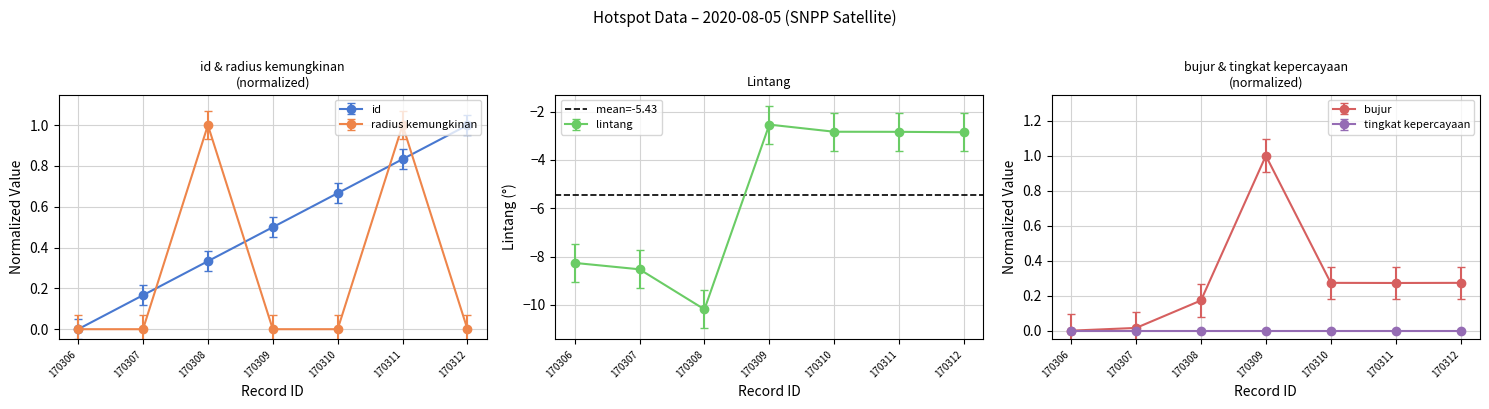

Does the chart display data point markers on the line(s)?

Yes